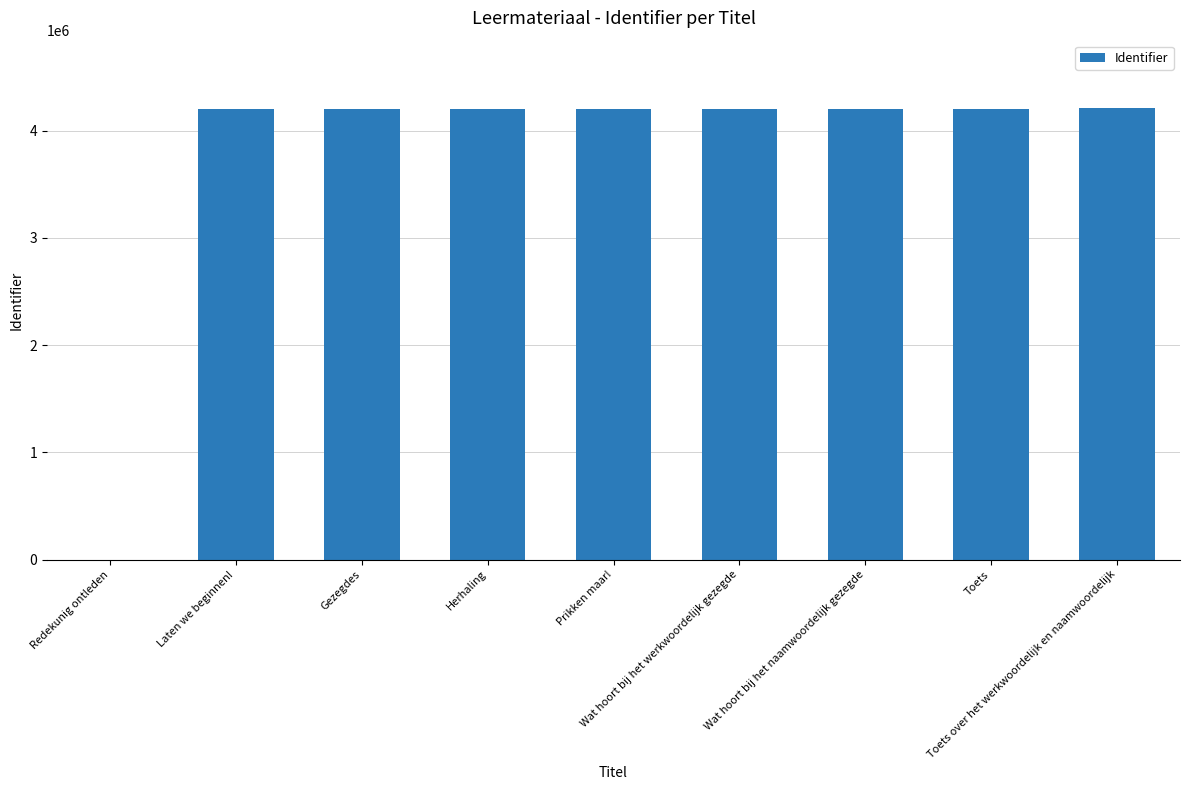

What is the sum of all values?

33643386